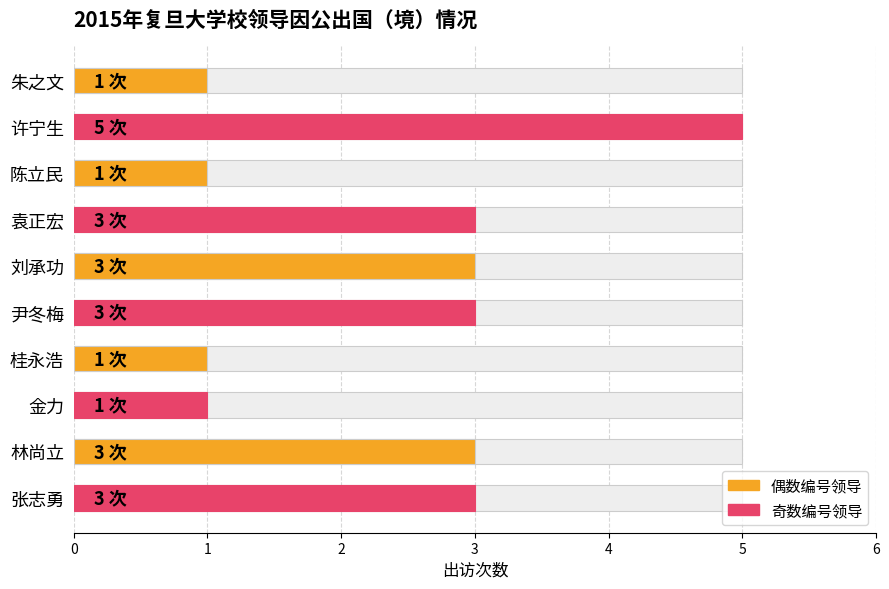

Reading left to right, transcribe all the data shown in this chart.

1	5	1	3	3	3	1	1	3	3